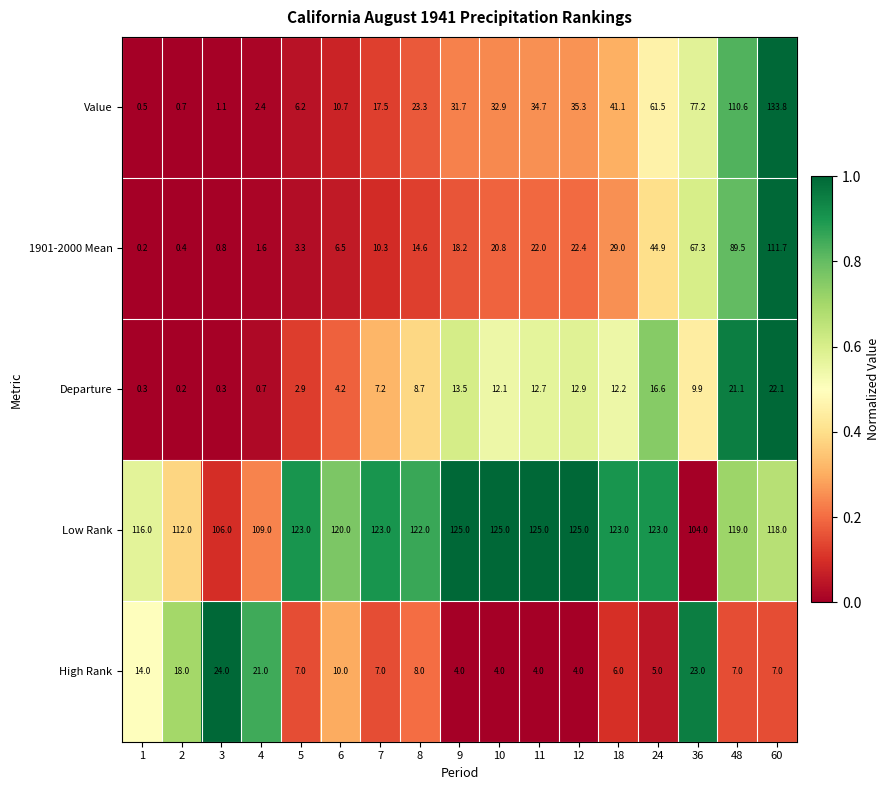

Rank the series at 9 from lowest to highest value.

High Rank, Departure, 1901-2000 Mean, Value, Low Rank